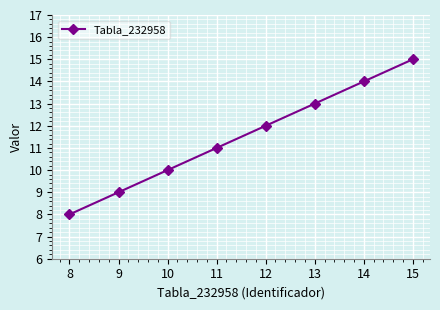

What is the difference between the second highest and minimum values?

6